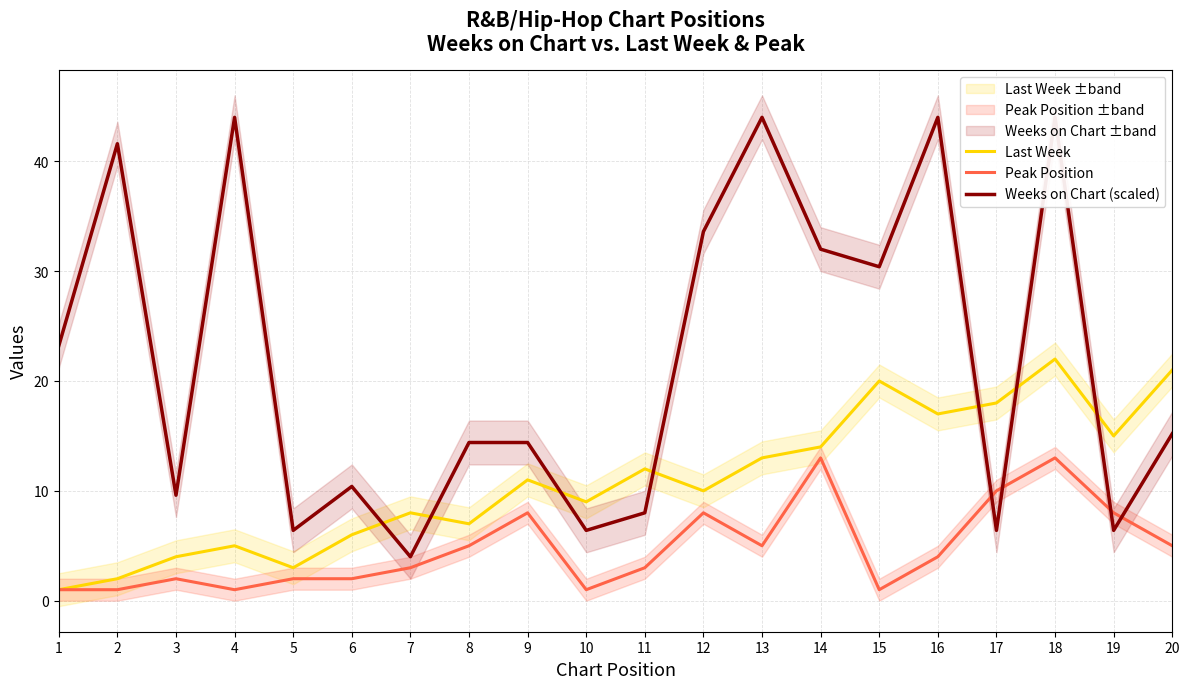

At which label does Peak Position first exceed 4?

8